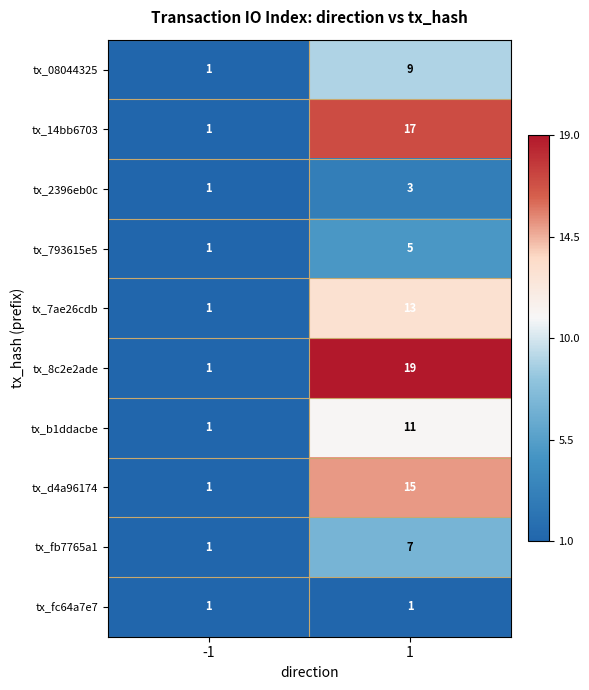

At which category is the sum across all series the highest?

1